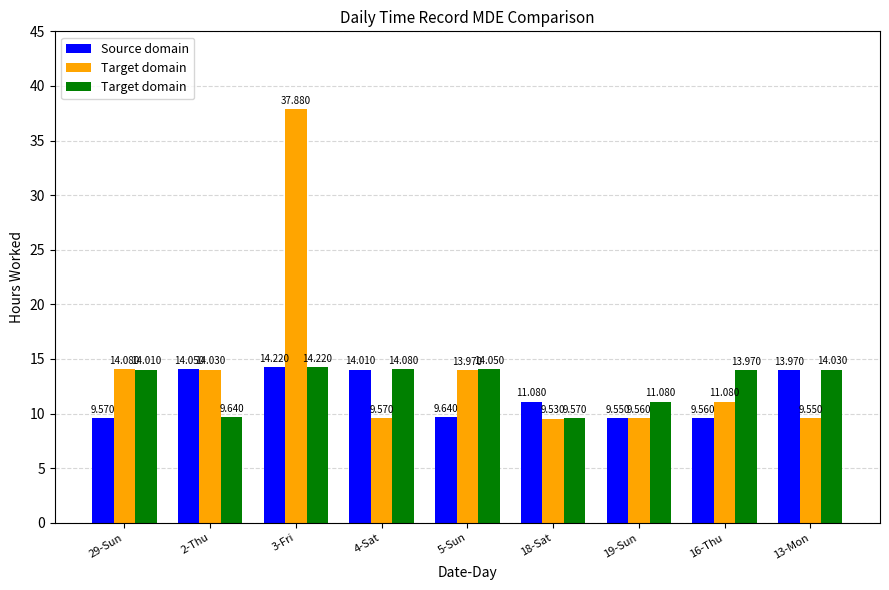

Is the value of Target domain at 18-Sat greater than the value of Source domain at 16-Thu?

Yes